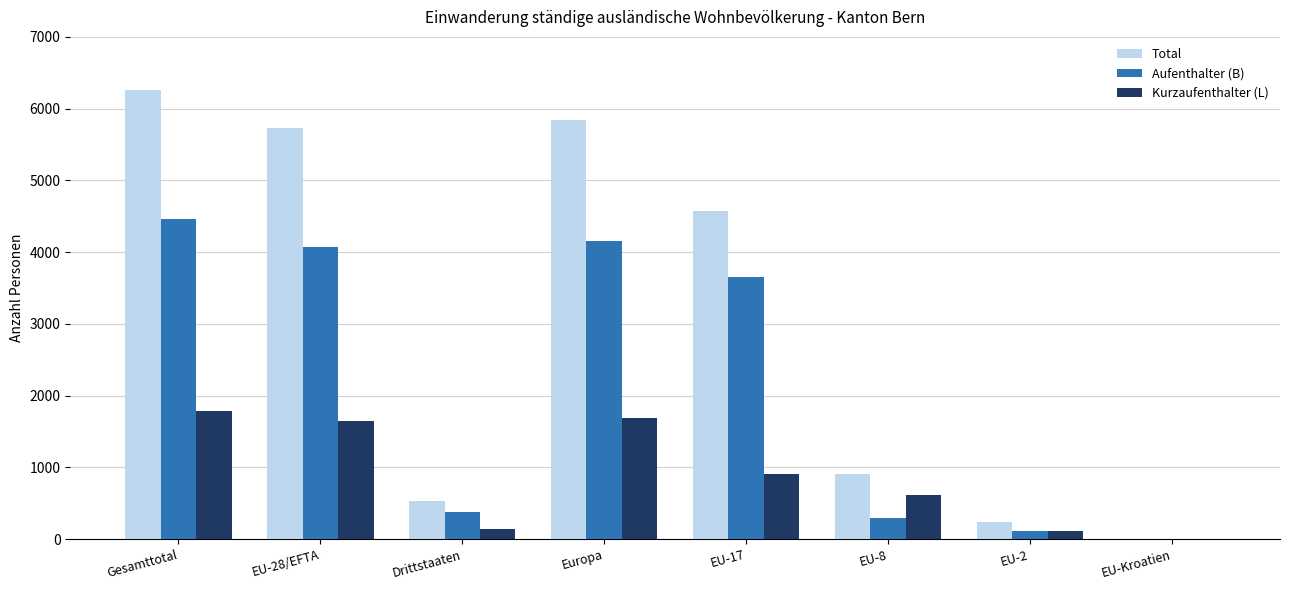

At which label is Aufenthalter (B) closest to 2229?

EU-17